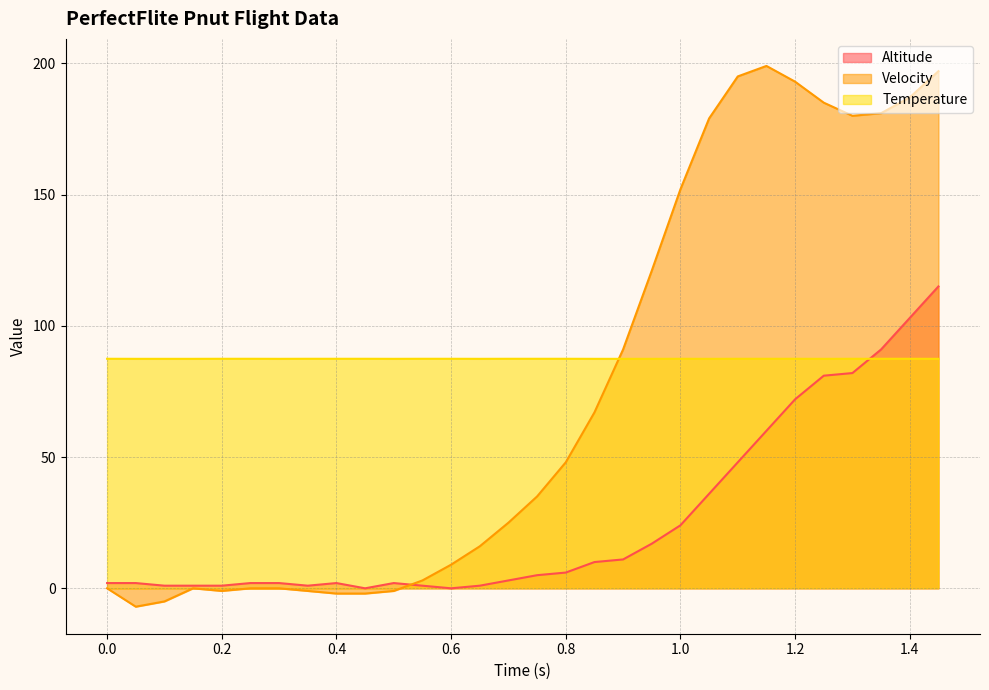

What value does the Temperature series have at 1.4?

87.4